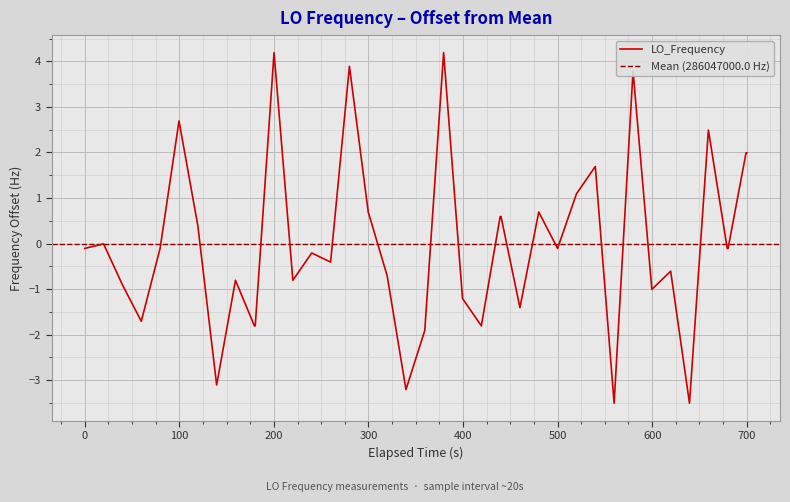

What is the maximum value for LO_Frequency?

4.2